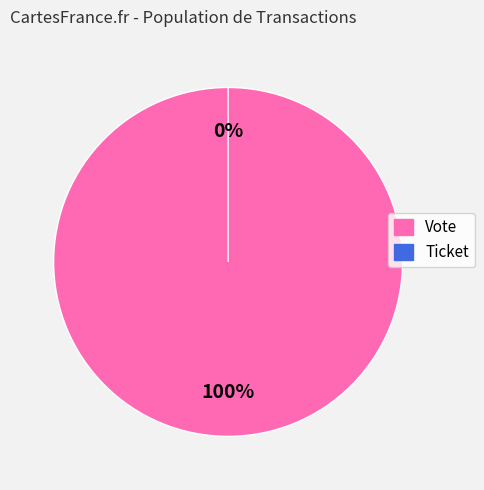

To the nearest percent, what portion does Vote represent?

100%